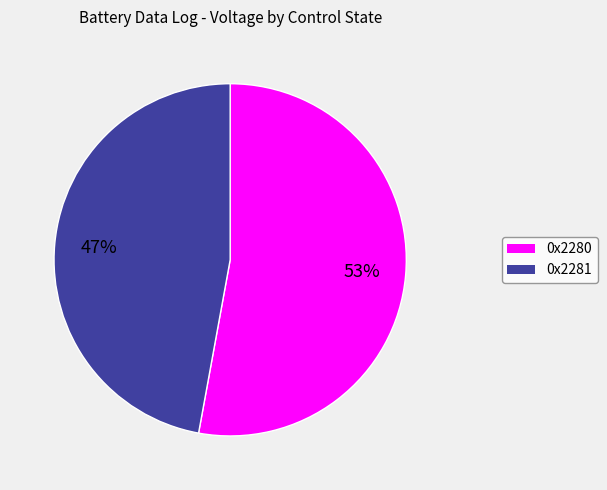

To the nearest percent, what percentage of the pie is 0x2280?

53%